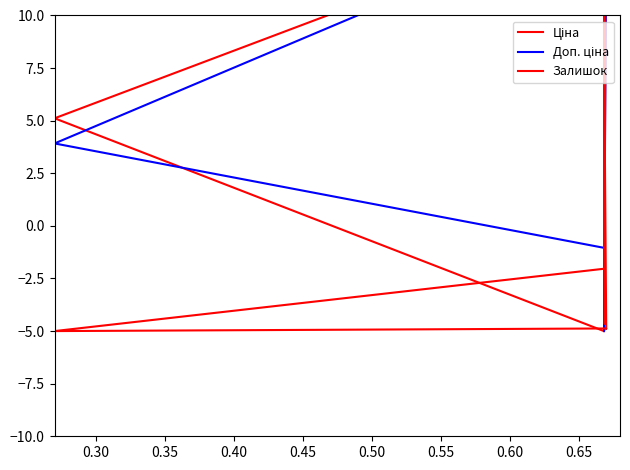

Does the chart display data point markers on the line(s)?

No